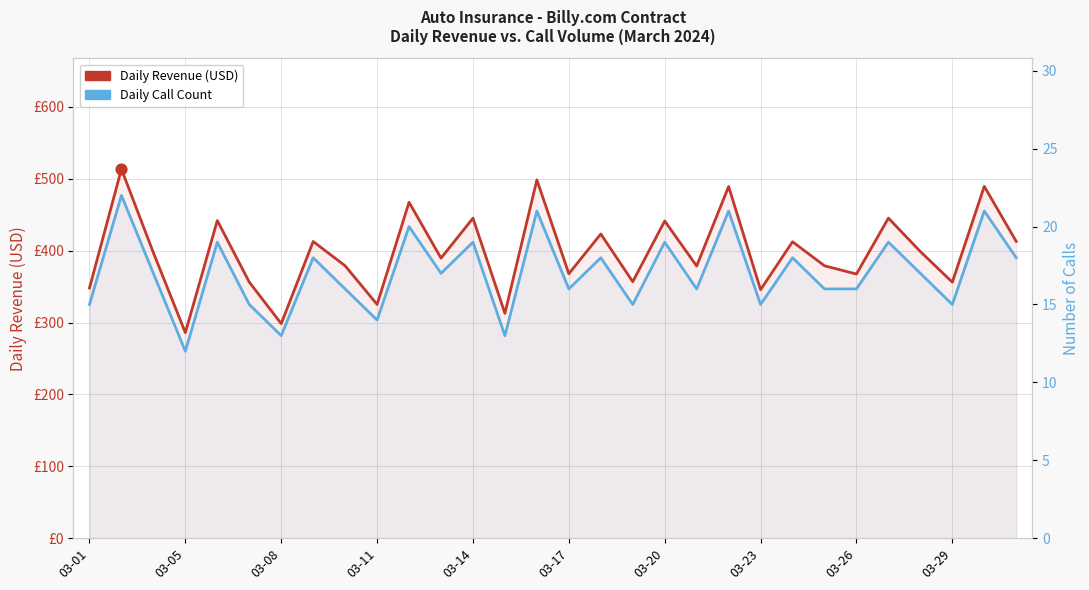

Which series contains the lowest Y value?

Daily Call Count